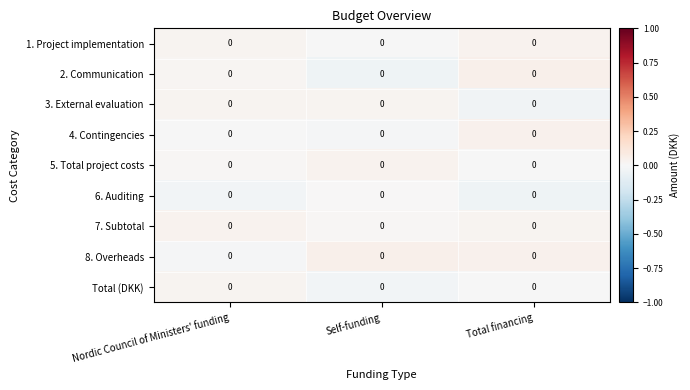

Rank the series at Self-funding from lowest to highest value.

2. Communication, Total (DKK), 4. Contingencies, 1. Project implementation, 6. Auditing, 7. Subtotal, 3. External evaluation, 5. Total project costs, 8. Overheads